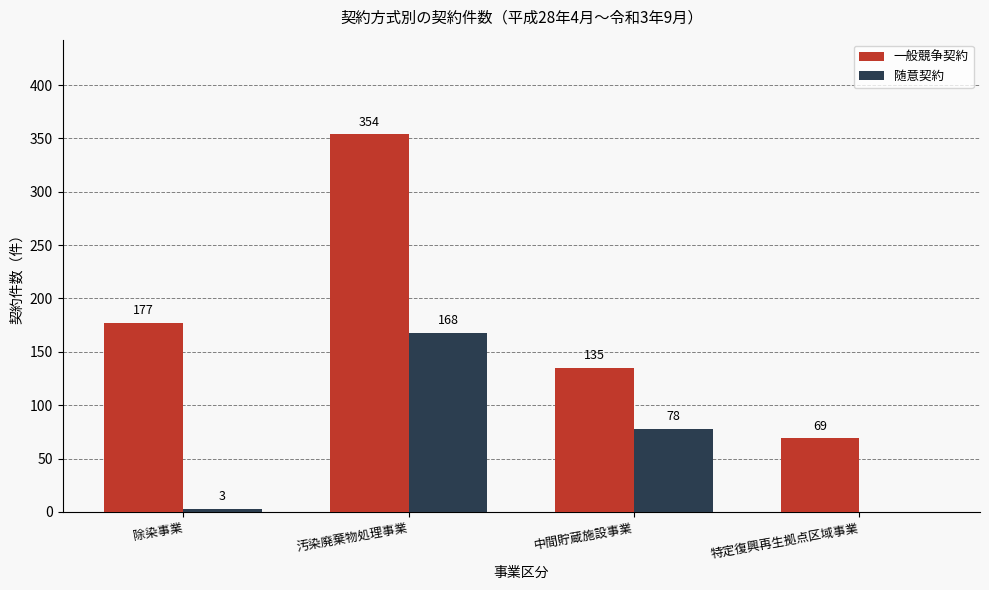

What is the spread (max minus min) of values at 汚染廃棄物処理事業?

186